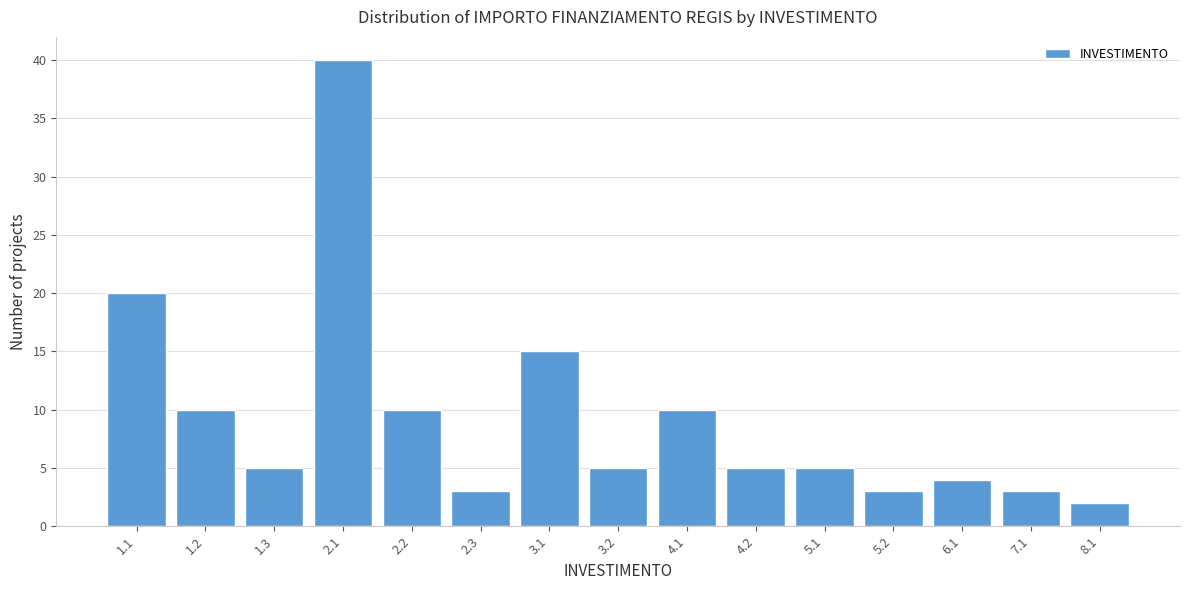

Reading left to right, extract all data points from this chart.

20	10	5	40	10	3	15	5	10	5	5	3	4	3	2